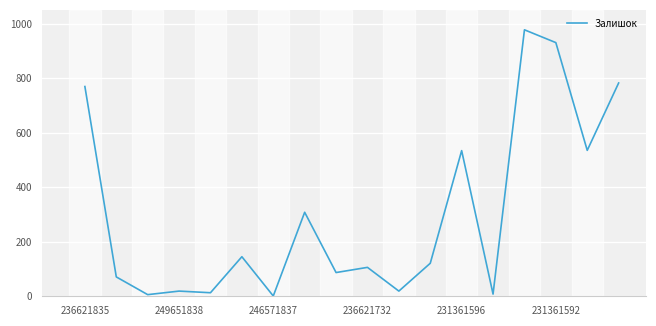

What is the difference between the maximum and minimum values?

976